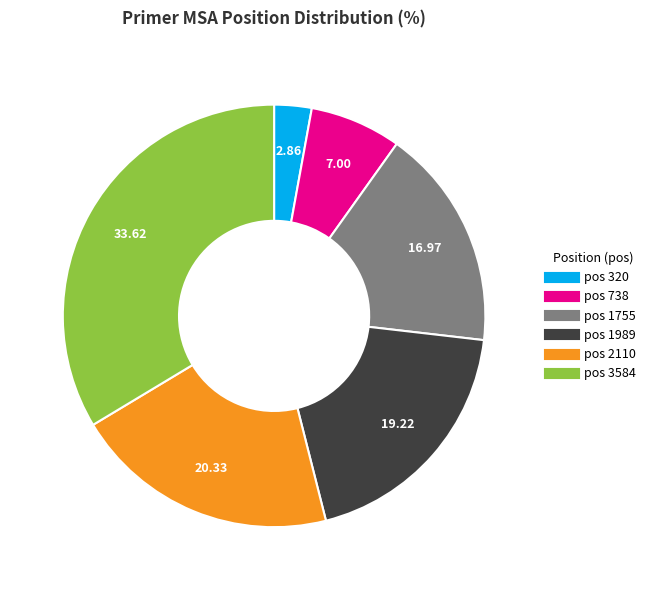

Is there any slice that represents more than half of the pie?

No